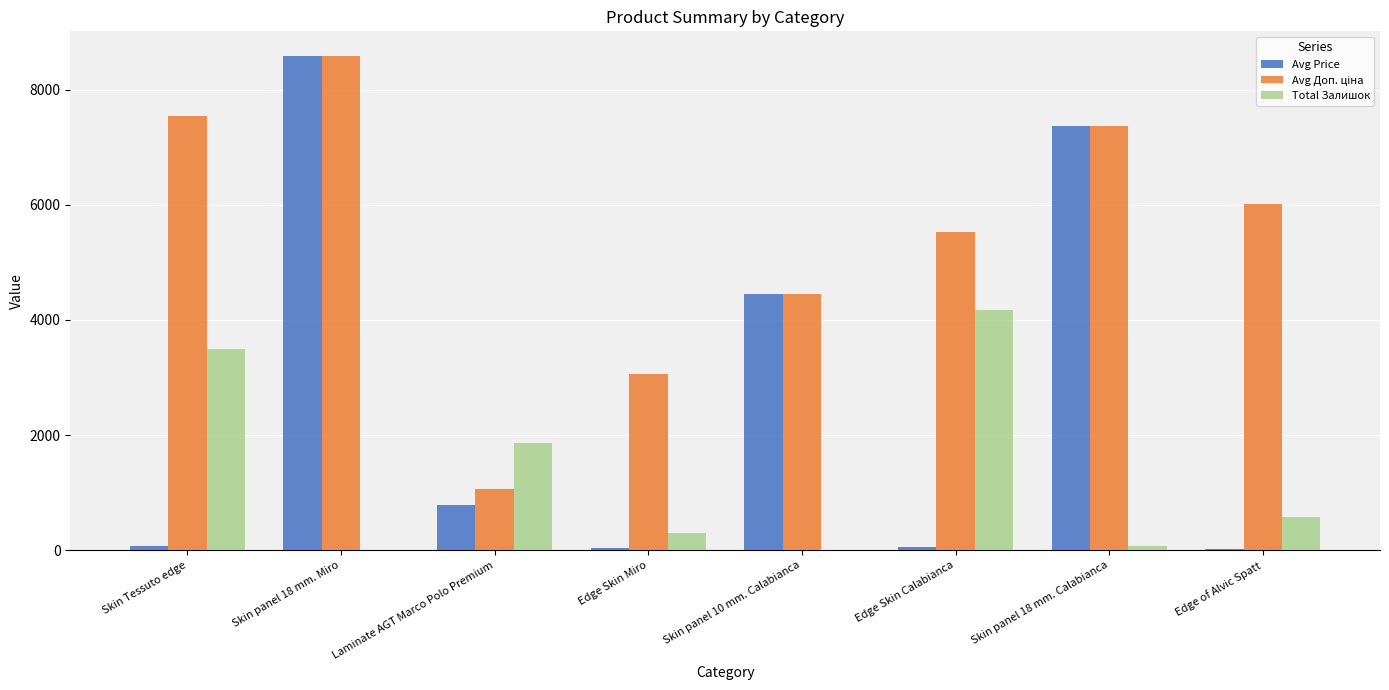

Which series has the widest spread of values?

Avg Price